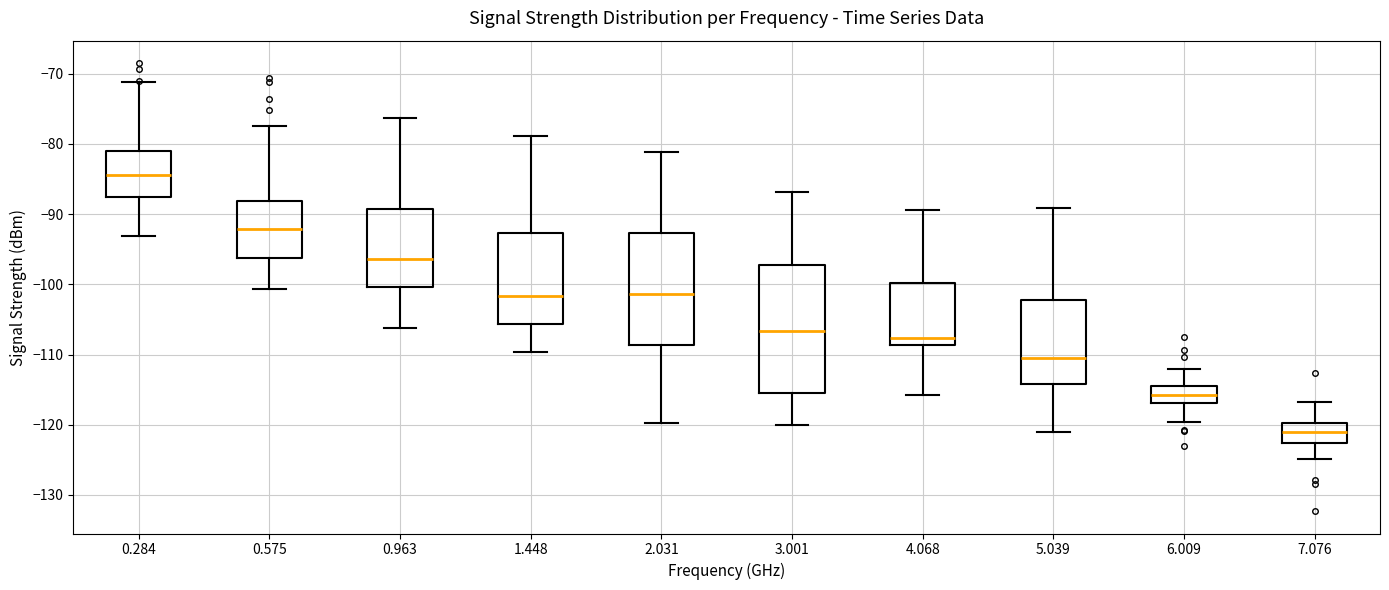

Reading left to right, transcribe this box plot: for each box, give where its median line is, the range the box spans, and where its two whiskers end, as read against the y-axis. The values are not printed on the chart, so give them approximately, as read against the axis.

0.284: median -84, box -88 to -81, whiskers -93 to -71
0.575: median -92, box -96 to -88, whiskers -101 to -77
0.963: median -96, box -100 to -89, whiskers -106 to -76
1.448: median -102, box -106 to -93, whiskers -110 to -79
2.031: median -101, box -109 to -93, whiskers -120 to -81
3.001: median -107, box -115 to -97, whiskers -120 to -87
4.068: median -108, box -109 to -100, whiskers -116 to -89
5.039: median -111, box -114 to -102, whiskers -121 to -89
6.009: median -116, box -117 to -114, whiskers -120 to -112
7.076: median -121, box -123 to -120, whiskers -125 to -117